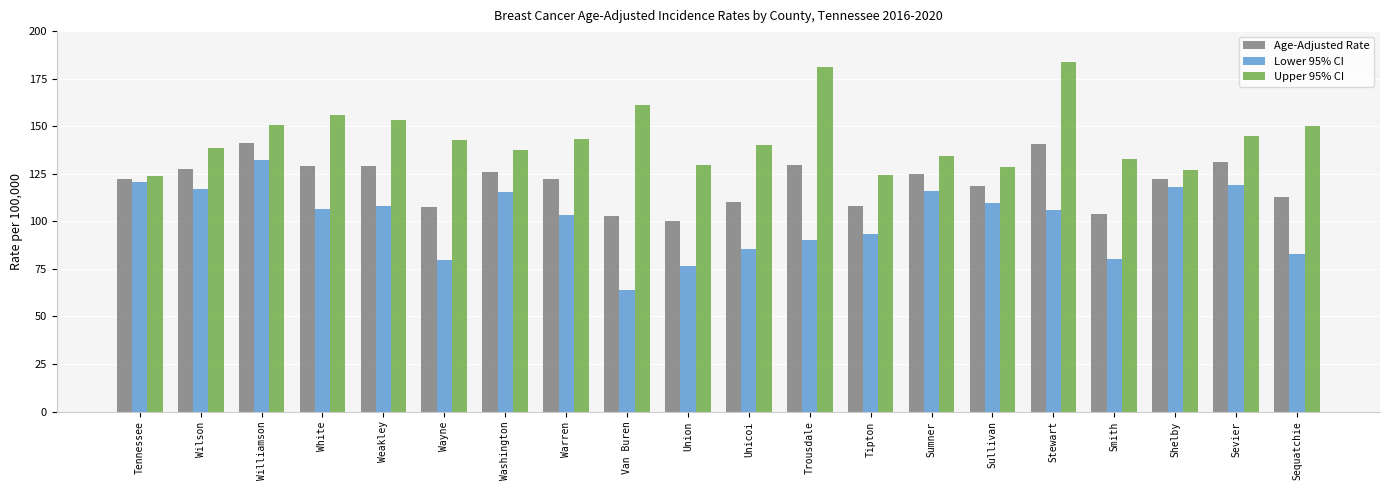

Which category has the highest value across all series?

Stewart